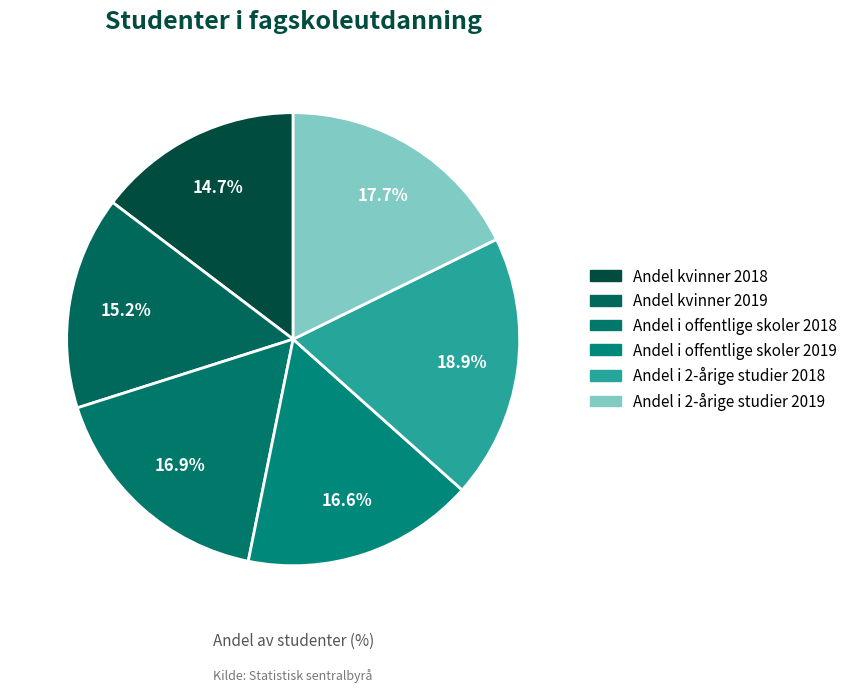

How many slices are in this pie chart?

6